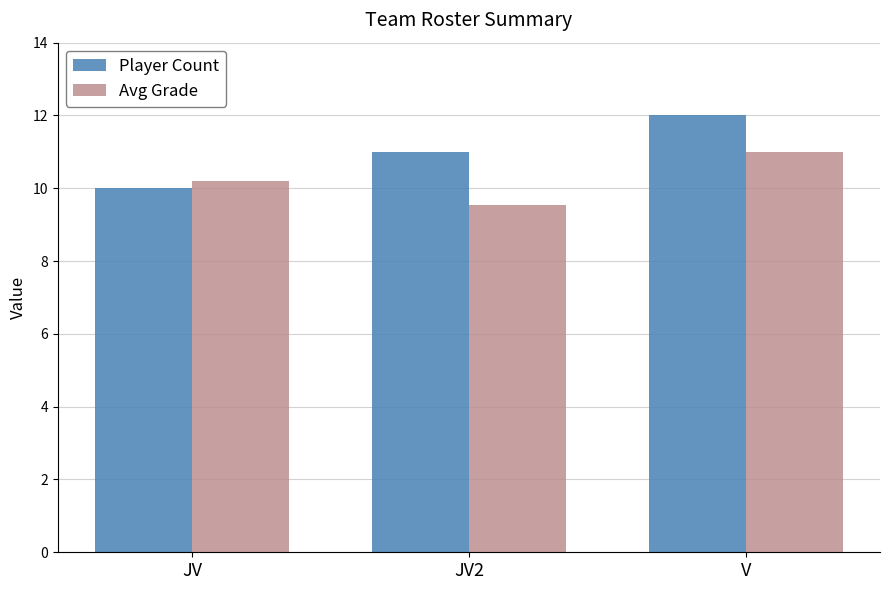

How many bars are there in each group?

2